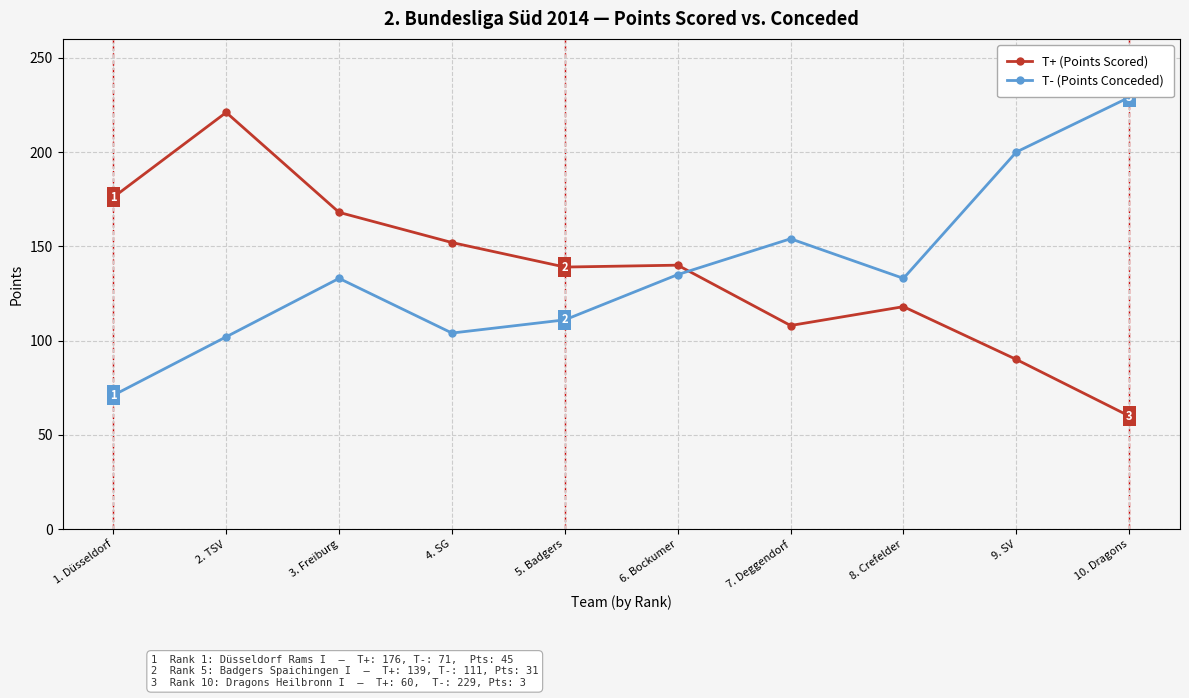

What is the smallest value displayed?

60